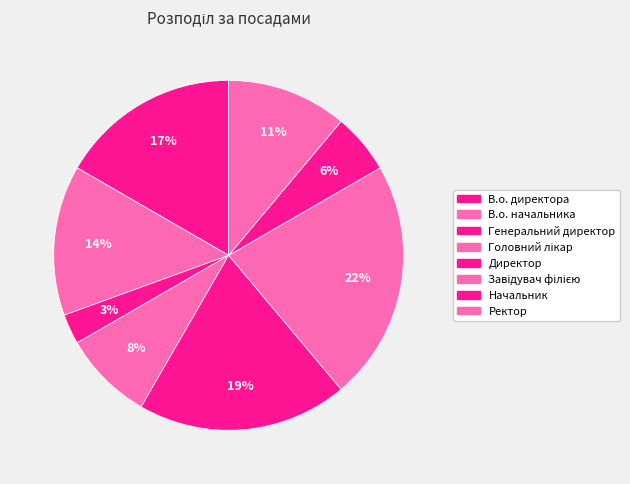

What percentage do Начальник and Завідувач філією together represent?

27.8%